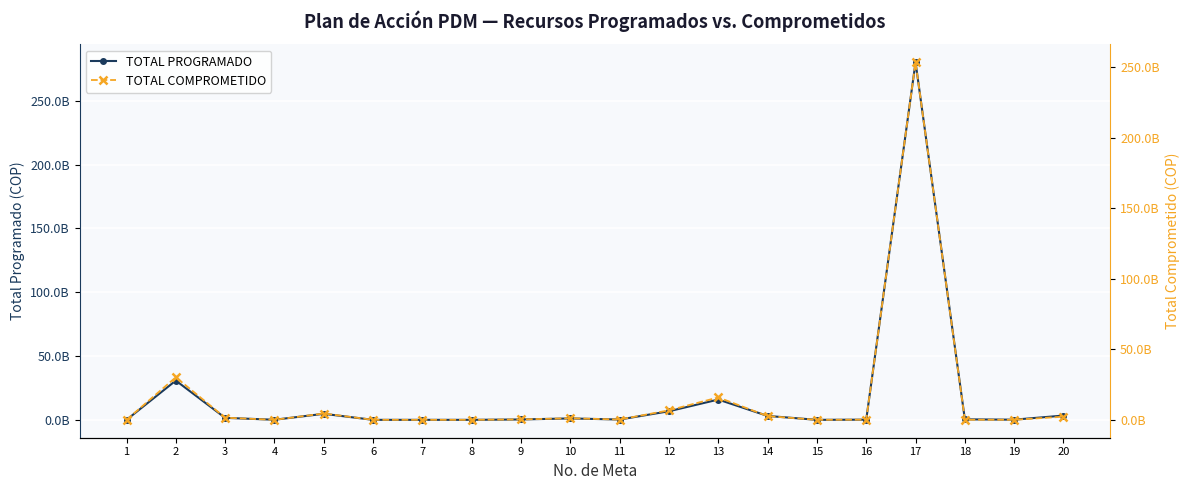

What is the difference between the second highest and minimum values in the TOTAL PROGRAMADO series?

30760660759.9